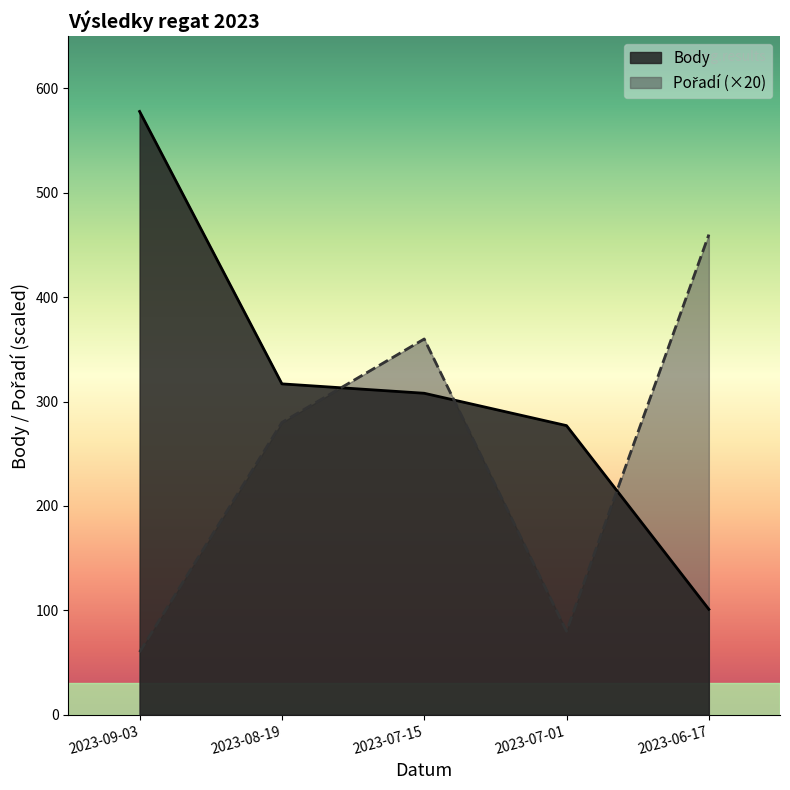

Reading left to right, extract all data points from this chart.

Body: 578	317	308	277	101
Pořadí: 60	280	360	80	460